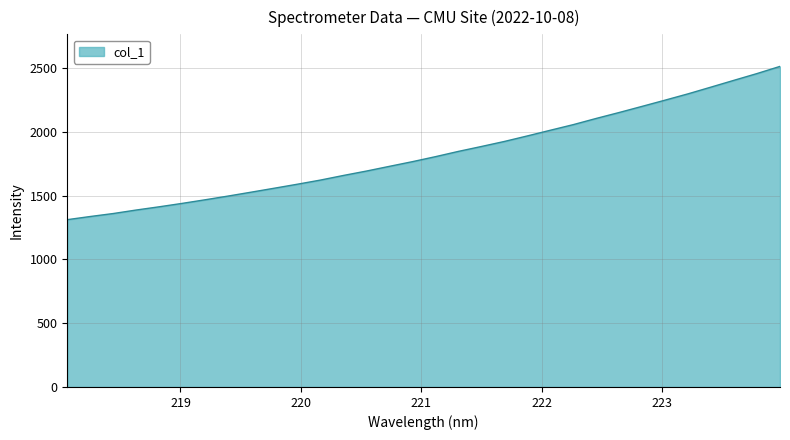

True or false: there are more than 1 points higher than both neighbors.

False